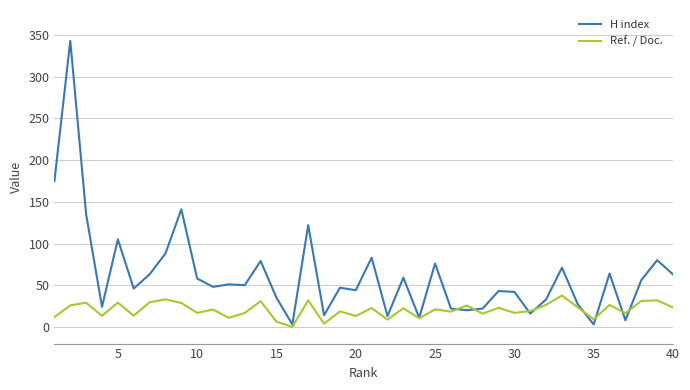

What is the maximum value for H index?

343.0